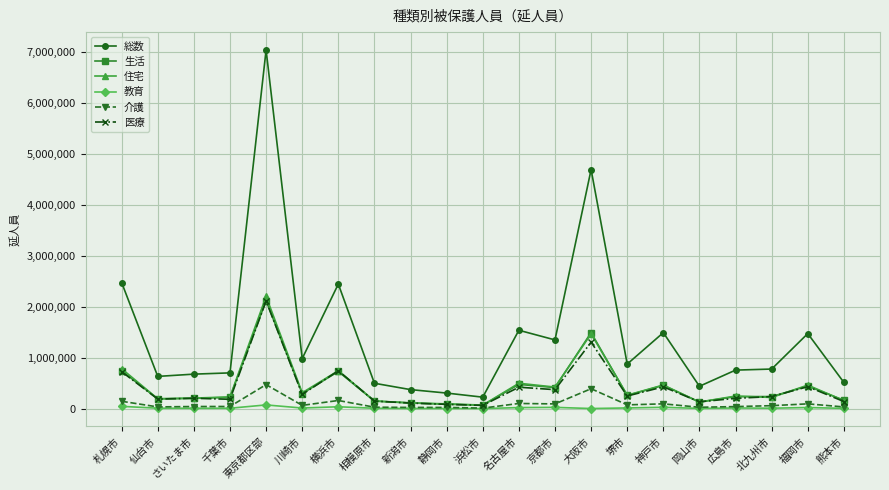

True or false: 住宅 and 総数 intersect in this chart.

False